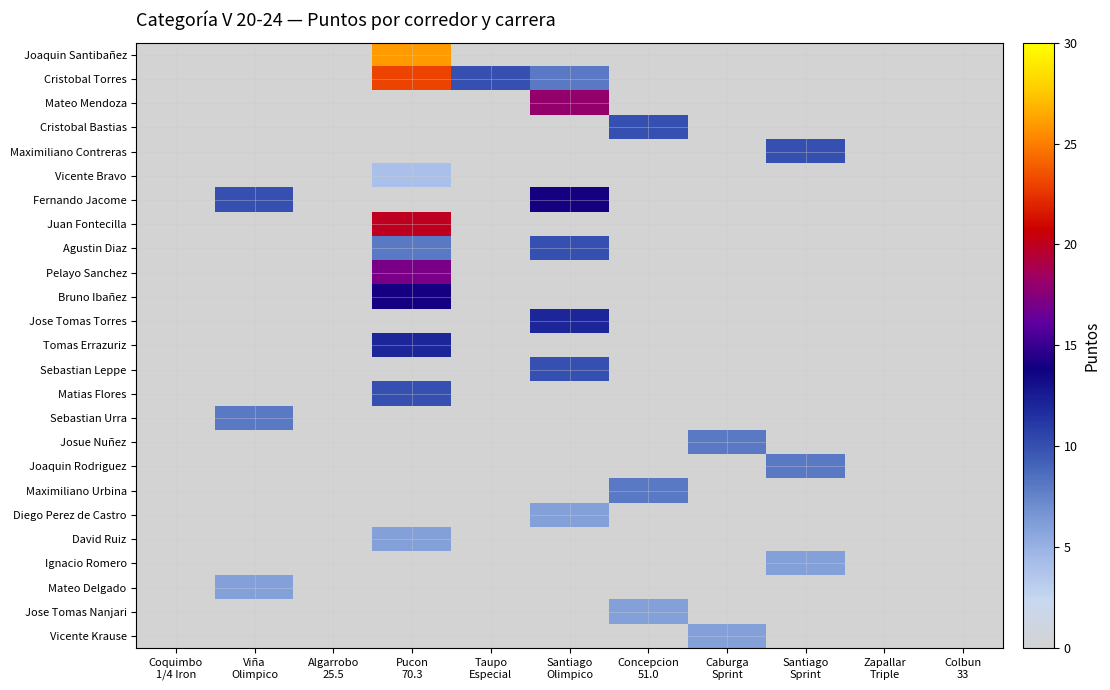

Reading left to right, transcribe all the data shown in this chart.

Joaquin Santibañez: Coquimbo
1/4 Iron=0	Viña
Olimpico=0	Algarrobo
25.5=0	Pucon
70.3=26	Taupo
Especial=0	Santiago
Olimpico=0	Concepcion
51.0=0	Caburga
Sprint=0	Santiago
Sprint=0	Zapallar
Triple=0	Colbun
33=0
Cristobal Torres: Coquimbo
1/4 Iron=0	Viña
Olimpico=0	Algarrobo
25.5=0	Pucon
70.3=23	Taupo
Especial=10	Santiago
Olimpico=8	Concepcion
51.0=0	Caburga
Sprint=0	Santiago
Sprint=0	Zapallar
Triple=0	Colbun
33=0
Mateo Mendoza: Coquimbo
1/4 Iron=0	Viña
Olimpico=0	Algarrobo
25.5=0	Pucon
70.3=0	Taupo
Especial=0	Santiago
Olimpico=18	Concepcion
51.0=0	Caburga
Sprint=0	Santiago
Sprint=0	Zapallar
Triple=0	Colbun
33=0
Cristobal Bastias: Coquimbo
1/4 Iron=0	Viña
Olimpico=0	Algarrobo
25.5=0	Pucon
70.3=0	Taupo
Especial=0	Santiago
Olimpico=0	Concepcion
51.0=10	Caburga
Sprint=0	Santiago
Sprint=0	Zapallar
Triple=0	Colbun
33=0
Maximiliano Contreras: Coquimbo
1/4 Iron=0	Viña
Olimpico=0	Algarrobo
25.5=0	Pucon
70.3=0	Taupo
Especial=0	Santiago
Olimpico=0	Concepcion
51.0=0	Caburga
Sprint=0	Santiago
Sprint=10	Zapallar
Triple=0	Colbun
33=0
Vicente Bravo: Coquimbo
1/4 Iron=0	Viña
Olimpico=0	Algarrobo
25.5=0	Pucon
70.3=4	Taupo
Especial=0	Santiago
Olimpico=0	Concepcion
51.0=0	Caburga
Sprint=0	Santiago
Sprint=0	Zapallar
Triple=0	Colbun
33=0
Fernando Jacome: Coquimbo
1/4 Iron=0	Viña
Olimpico=10	Algarrobo
25.5=0	Pucon
70.3=0	Taupo
Especial=0	Santiago
Olimpico=14	Concepcion
51.0=0	Caburga
Sprint=0	Santiago
Sprint=0	Zapallar
Triple=0	Colbun
33=0
Juan Fontecilla: Coquimbo
1/4 Iron=0	Viña
Olimpico=0	Algarrobo
25.5=0	Pucon
70.3=20	Taupo
Especial=0	Santiago
Olimpico=0	Concepcion
51.0=0	Caburga
Sprint=0	Santiago
Sprint=0	Zapallar
Triple=0	Colbun
33=0
Agustin Diaz: Coquimbo
1/4 Iron=0	Viña
Olimpico=0	Algarrobo
25.5=0	Pucon
70.3=8	Taupo
Especial=0	Santiago
Olimpico=10	Concepcion
51.0=0	Caburga
Sprint=0	Santiago
Sprint=0	Zapallar
Triple=0	Colbun
33=0
Pelayo Sanchez: Coquimbo
1/4 Iron=0	Viña
Olimpico=0	Algarrobo
25.5=0	Pucon
70.3=17	Taupo
Especial=0	Santiago
Olimpico=0	Concepcion
51.0=0	Caburga
Sprint=0	Santiago
Sprint=0	Zapallar
Triple=0	Colbun
33=0
Bruno Ibañez: Coquimbo
1/4 Iron=0	Viña
Olimpico=0	Algarrobo
25.5=0	Pucon
70.3=14	Taupo
Especial=0	Santiago
Olimpico=0	Concepcion
51.0=0	Caburga
Sprint=0	Santiago
Sprint=0	Zapallar
Triple=0	Colbun
33=0
Jose Tomas Torres: Coquimbo
1/4 Iron=0	Viña
Olimpico=0	Algarrobo
25.5=0	Pucon
70.3=0	Taupo
Especial=0	Santiago
Olimpico=12	Concepcion
51.0=0	Caburga
Sprint=0	Santiago
Sprint=0	Zapallar
Triple=0	Colbun
33=0
Tomas Errazuriz: Coquimbo
1/4 Iron=0	Viña
Olimpico=0	Algarrobo
25.5=0	Pucon
70.3=12	Taupo
Especial=0	Santiago
Olimpico=0	Concepcion
51.0=0	Caburga
Sprint=0	Santiago
Sprint=0	Zapallar
Triple=0	Colbun
33=0
Sebastian Leppe: Coquimbo
1/4 Iron=0	Viña
Olimpico=0	Algarrobo
25.5=0	Pucon
70.3=0	Taupo
Especial=0	Santiago
Olimpico=10	Concepcion
51.0=0	Caburga
Sprint=0	Santiago
Sprint=0	Zapallar
Triple=0	Colbun
33=0
Matias Flores: Coquimbo
1/4 Iron=0	Viña
Olimpico=0	Algarrobo
25.5=0	Pucon
70.3=10	Taupo
Especial=0	Santiago
Olimpico=0	Concepcion
51.0=0	Caburga
Sprint=0	Santiago
Sprint=0	Zapallar
Triple=0	Colbun
33=0
Sebastian Urra: Coquimbo
1/4 Iron=0	Viña
Olimpico=8	Algarrobo
25.5=0	Pucon
70.3=0	Taupo
Especial=0	Santiago
Olimpico=0	Concepcion
51.0=0	Caburga
Sprint=0	Santiago
Sprint=0	Zapallar
Triple=0	Colbun
33=0
Josue Nuñez: Coquimbo
1/4 Iron=0	Viña
Olimpico=0	Algarrobo
25.5=0	Pucon
70.3=0	Taupo
Especial=0	Santiago
Olimpico=0	Concepcion
51.0=0	Caburga
Sprint=8	Santiago
Sprint=0	Zapallar
Triple=0	Colbun
33=0
Joaquin Rodriguez: Coquimbo
1/4 Iron=0	Viña
Olimpico=0	Algarrobo
25.5=0	Pucon
70.3=0	Taupo
Especial=0	Santiago
Olimpico=0	Concepcion
51.0=0	Caburga
Sprint=0	Santiago
Sprint=8	Zapallar
Triple=0	Colbun
33=0
Maximiliano Urbina: Coquimbo
1/4 Iron=0	Viña
Olimpico=0	Algarrobo
25.5=0	Pucon
70.3=0	Taupo
Especial=0	Santiago
Olimpico=0	Concepcion
51.0=8	Caburga
Sprint=0	Santiago
Sprint=0	Zapallar
Triple=0	Colbun
33=0
Diego Perez de Castro: Coquimbo
1/4 Iron=0	Viña
Olimpico=0	Algarrobo
25.5=0	Pucon
70.3=0	Taupo
Especial=0	Santiago
Olimpico=6	Concepcion
51.0=0	Caburga
Sprint=0	Santiago
Sprint=0	Zapallar
Triple=0	Colbun
33=0
David Ruiz: Coquimbo
1/4 Iron=0	Viña
Olimpico=0	Algarrobo
25.5=0	Pucon
70.3=6	Taupo
Especial=0	Santiago
Olimpico=0	Concepcion
51.0=0	Caburga
Sprint=0	Santiago
Sprint=0	Zapallar
Triple=0	Colbun
33=0
Ignacio Romero: Coquimbo
1/4 Iron=0	Viña
Olimpico=0	Algarrobo
25.5=0	Pucon
70.3=0	Taupo
Especial=0	Santiago
Olimpico=0	Concepcion
51.0=0	Caburga
Sprint=0	Santiago
Sprint=6	Zapallar
Triple=0	Colbun
33=0
Mateo Delgado: Coquimbo
1/4 Iron=0	Viña
Olimpico=6	Algarrobo
25.5=0	Pucon
70.3=0	Taupo
Especial=0	Santiago
Olimpico=0	Concepcion
51.0=0	Caburga
Sprint=0	Santiago
Sprint=0	Zapallar
Triple=0	Colbun
33=0
Jose Tomas Nanjari: Coquimbo
1/4 Iron=0	Viña
Olimpico=0	Algarrobo
25.5=0	Pucon
70.3=0	Taupo
Especial=0	Santiago
Olimpico=0	Concepcion
51.0=6	Caburga
Sprint=0	Santiago
Sprint=0	Zapallar
Triple=0	Colbun
33=0
Vicente Krause: Coquimbo
1/4 Iron=0	Viña
Olimpico=0	Algarrobo
25.5=0	Pucon
70.3=0	Taupo
Especial=0	Santiago
Olimpico=0	Concepcion
51.0=0	Caburga
Sprint=6	Santiago
Sprint=0	Zapallar
Triple=0	Colbun
33=0